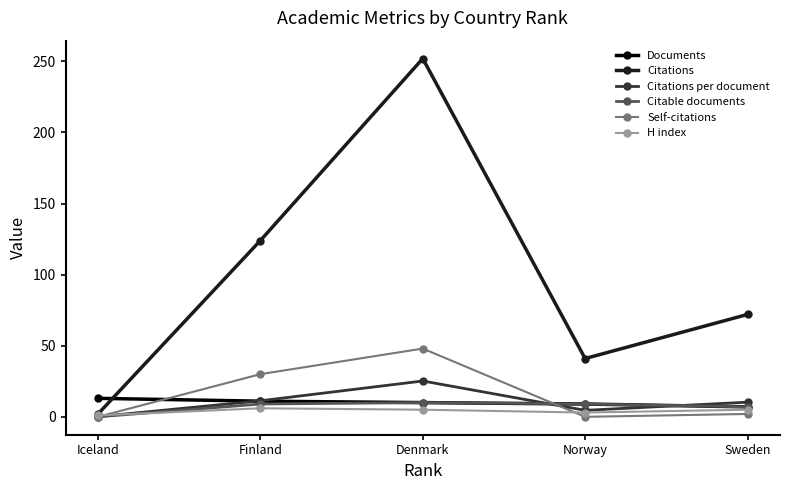

What is the value of the Documents point at the 5th from the left?

7.0